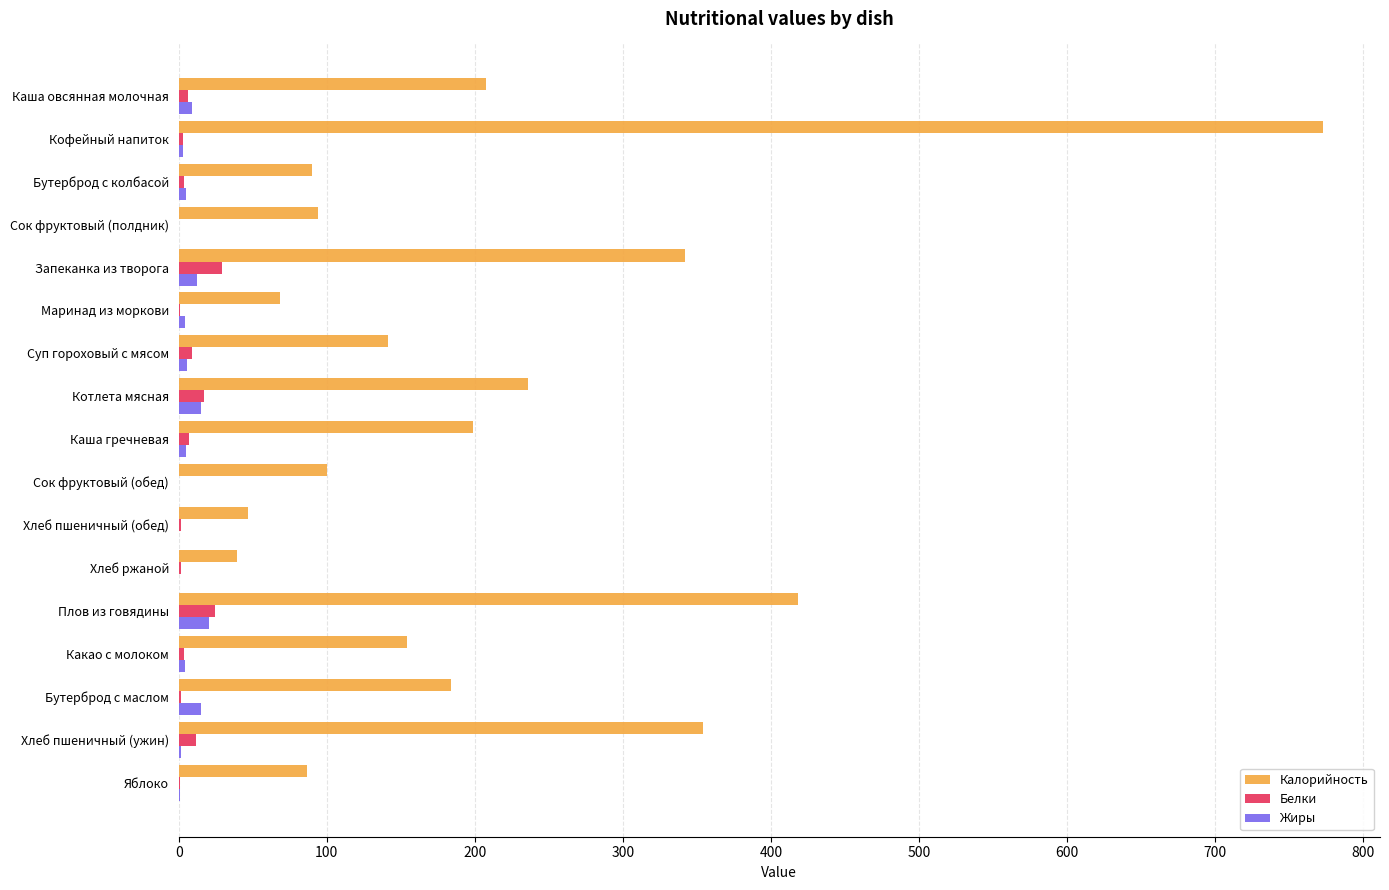

Is it true that Калорийность equals 121.2 at Котлета мясная?

False